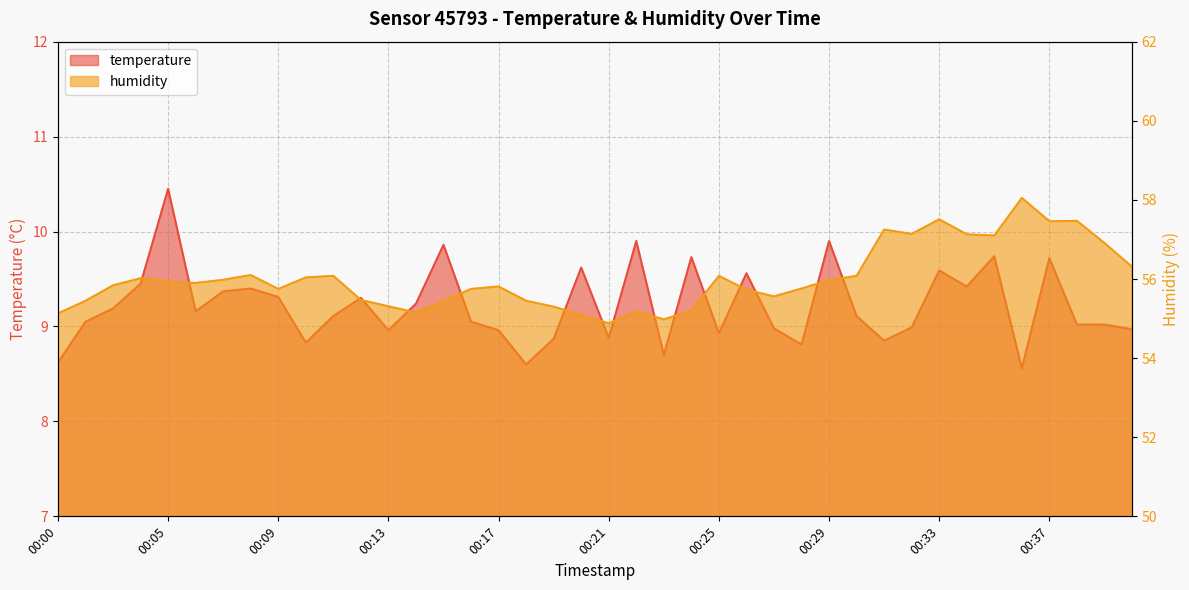

At which label does temperature reach its peak?

00:05